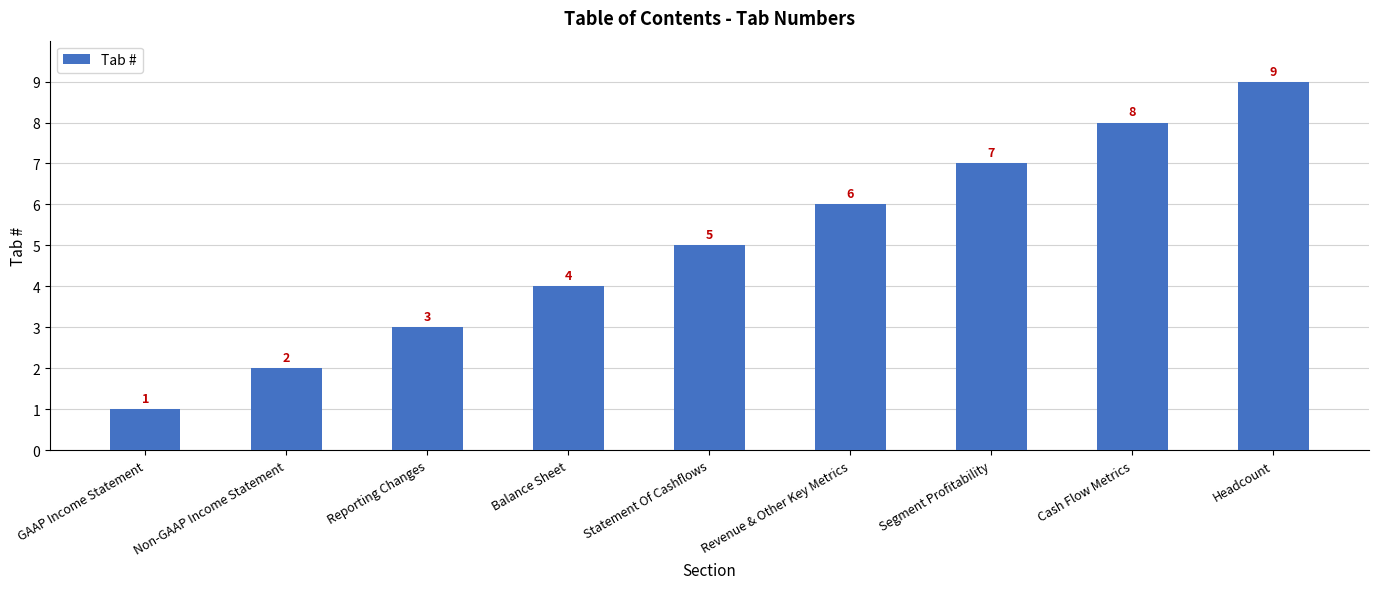

What is the ratio of the value at Balance Sheet to the value at Headcount?

0.4